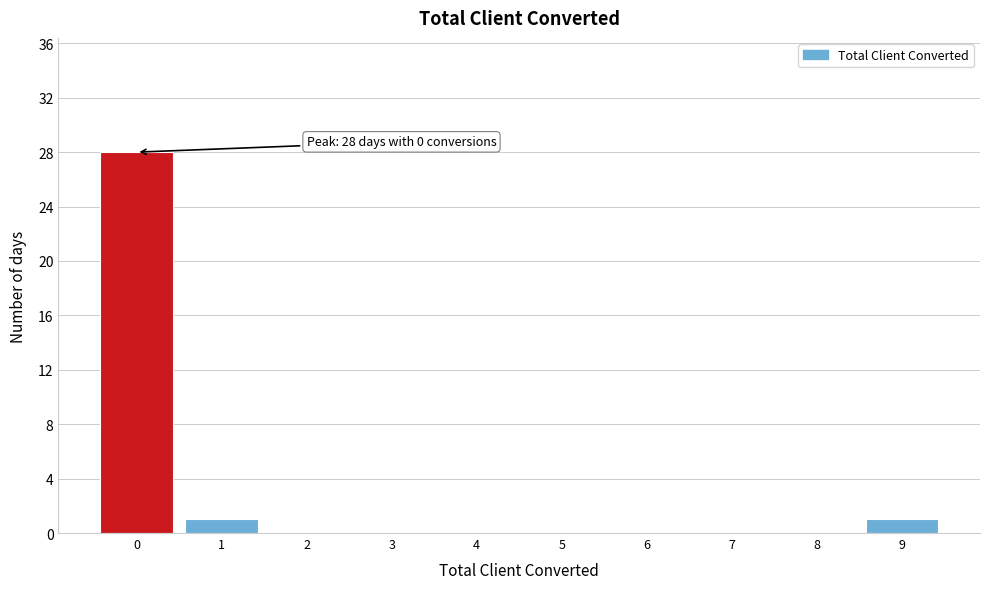

Over which range of the x-axis is the bar tallest?

-0.5 to 0.5